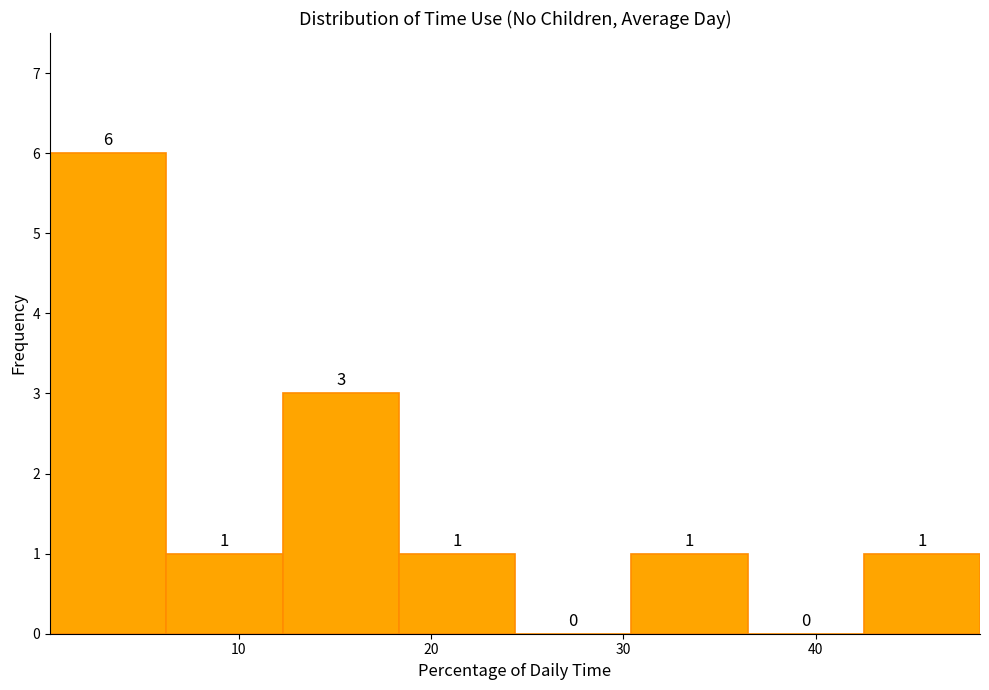

Over which range of the x-axis is the bar tallest?

0 to 6